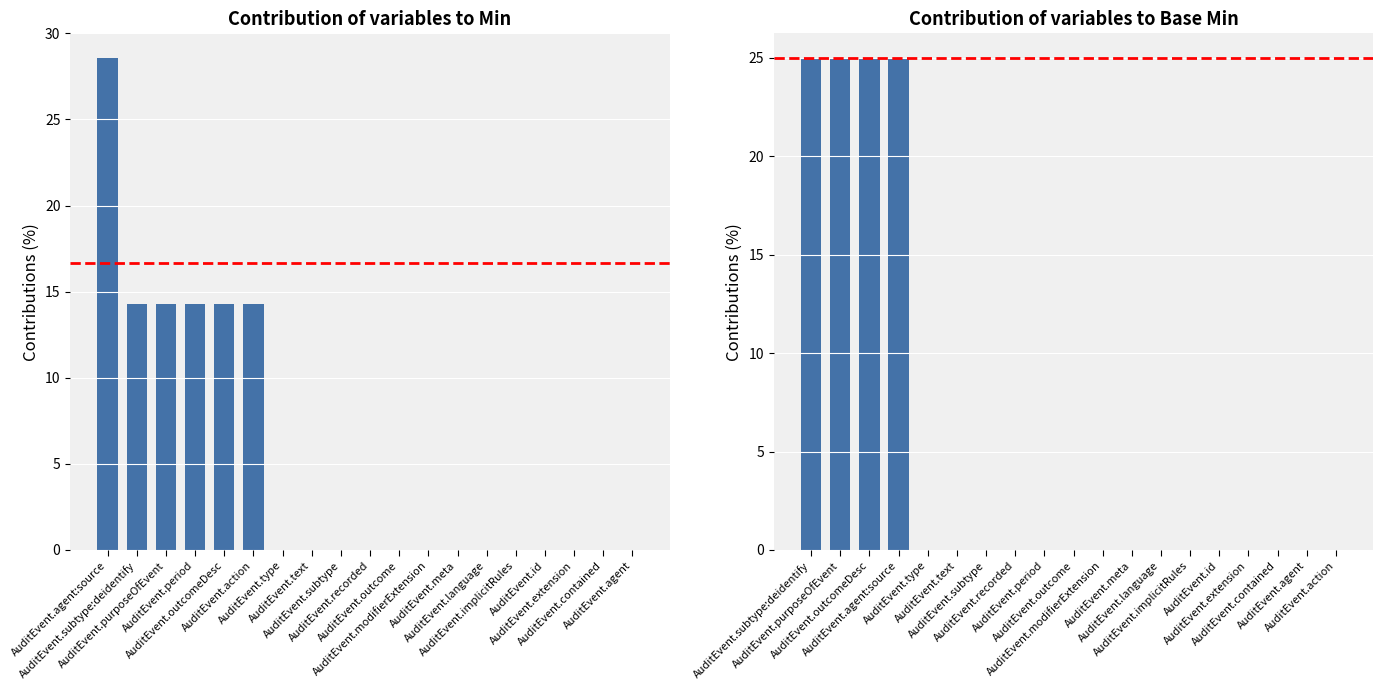

At how many categories does at least one series exceed 22?

4